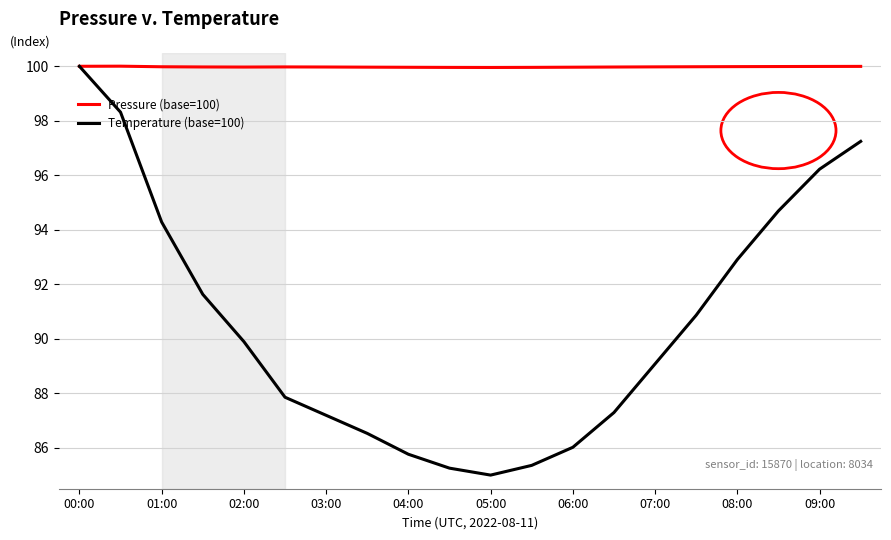

True or false: Temperature (base=100) and Pressure (base=100) cross at least once.

False